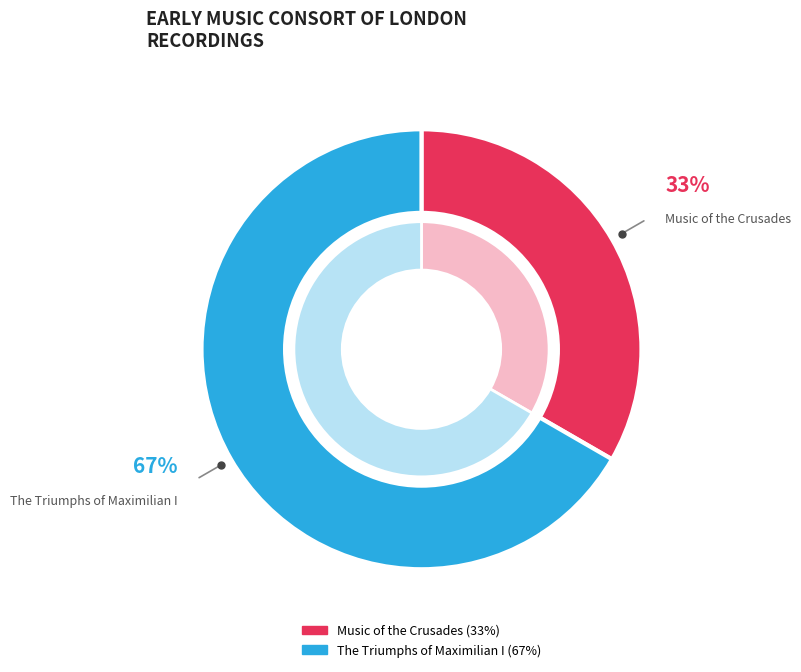

Count the number of slices in the pie.

2